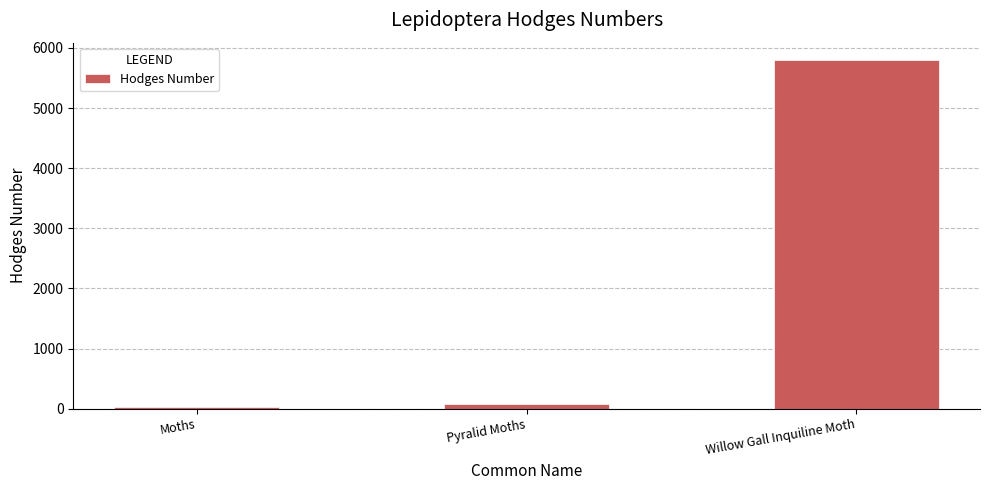

What is the label of the 3rd bar from the right?

Moths